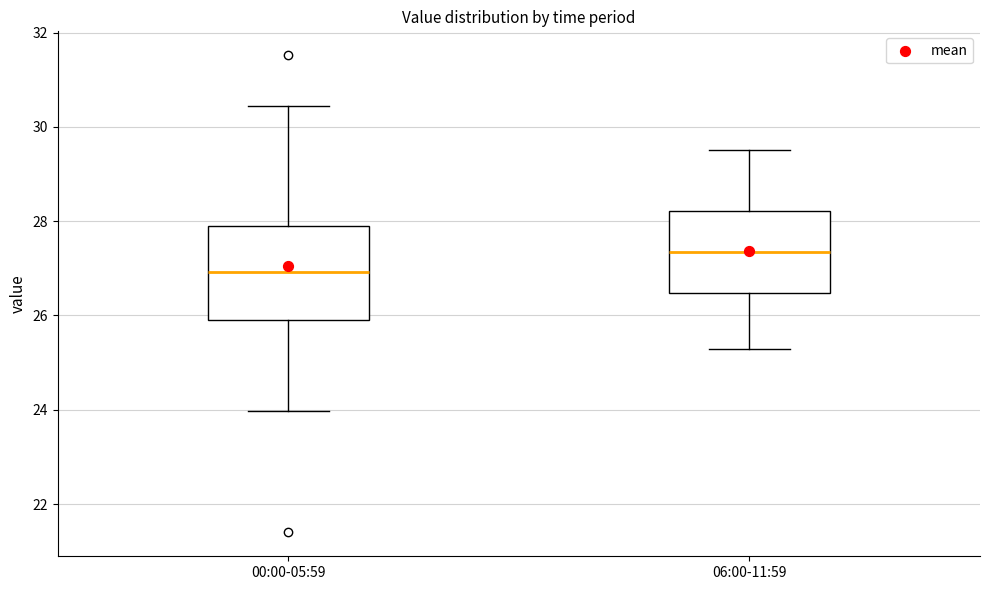

Reading left to right, transcribe this box plot: for each box, give where its median line is, the range the box spans, and where its two whiskers end, as read against the y-axis. The values are not printed on the chart, so give them approximately, as read against the axis.

00:00-05:59: median 27.0, box 26.0 to 27.8, whiskers 24.0 to 30.4
06:00-11:59: median 27.4, box 26.4 to 28.2, whiskers 25.4 to 29.6